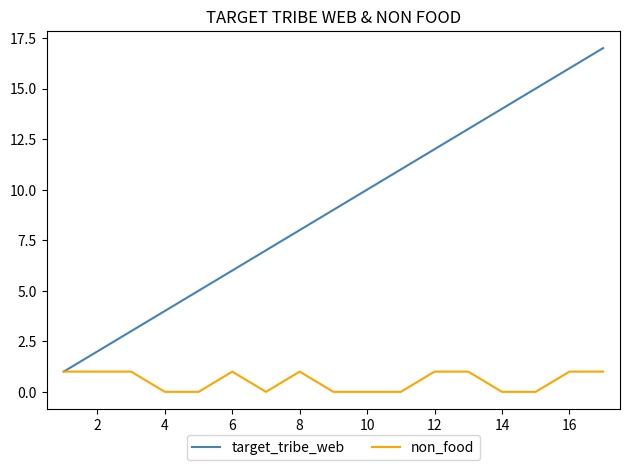

Which series has the largest range (max minus min)?

target_tribe_web